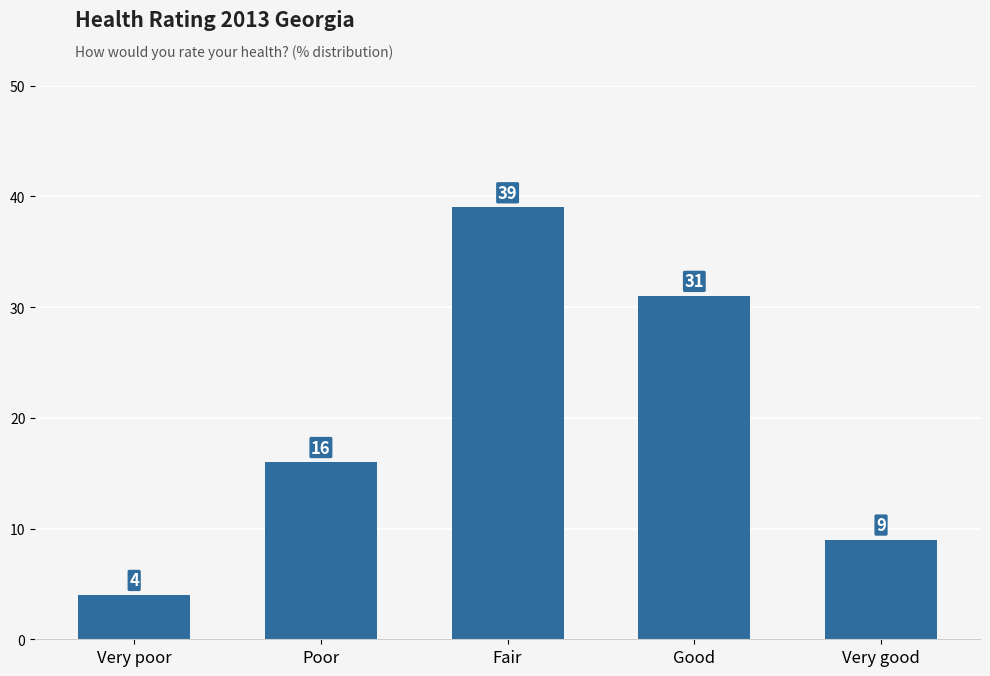

How many values are below 16?

2